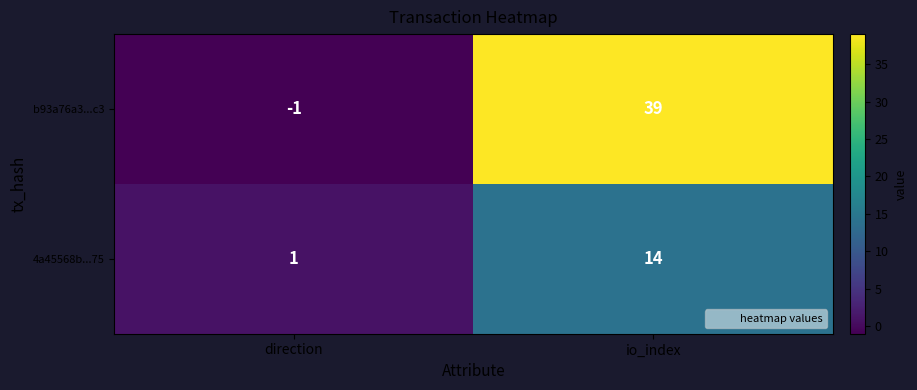

List the labels in order of b93a76a3...c3 value, smallest first.

direction, io_index